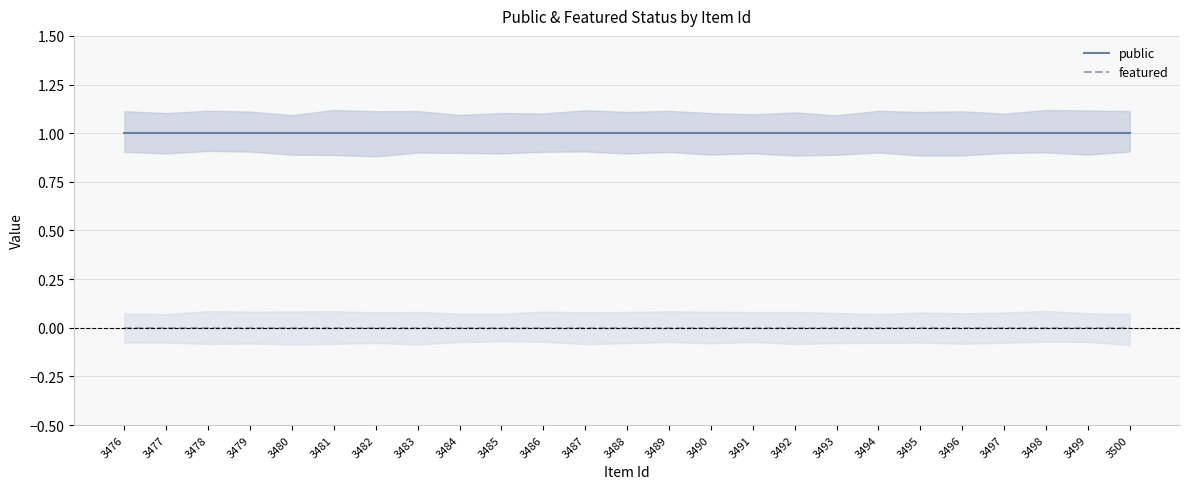

Is it true that featured equals 0 at 3499?

True